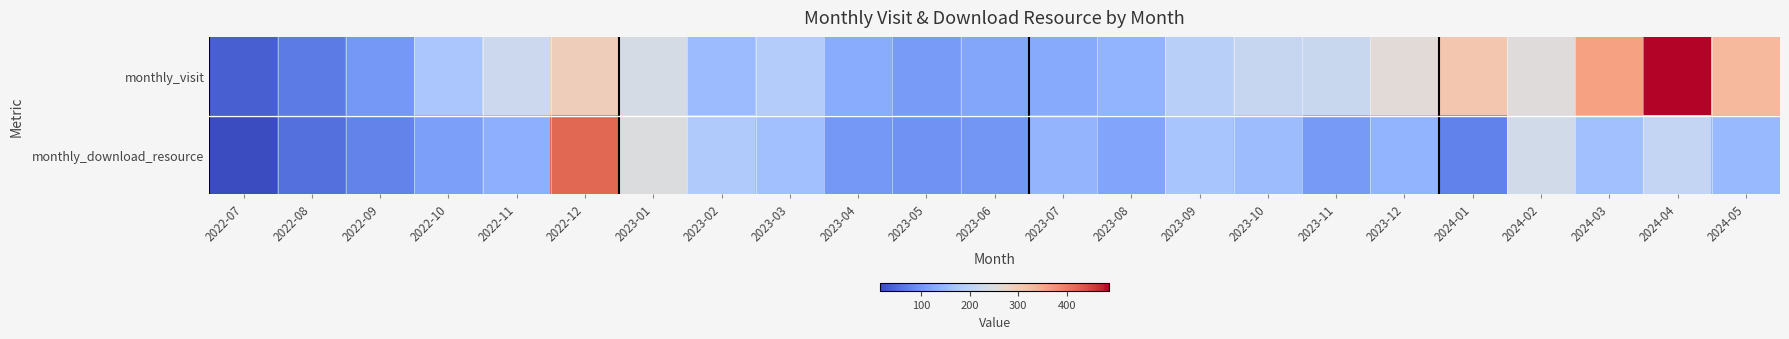

Rank the series at 2023-06 from lowest to highest value.

monthly_download_resource, monthly_visit